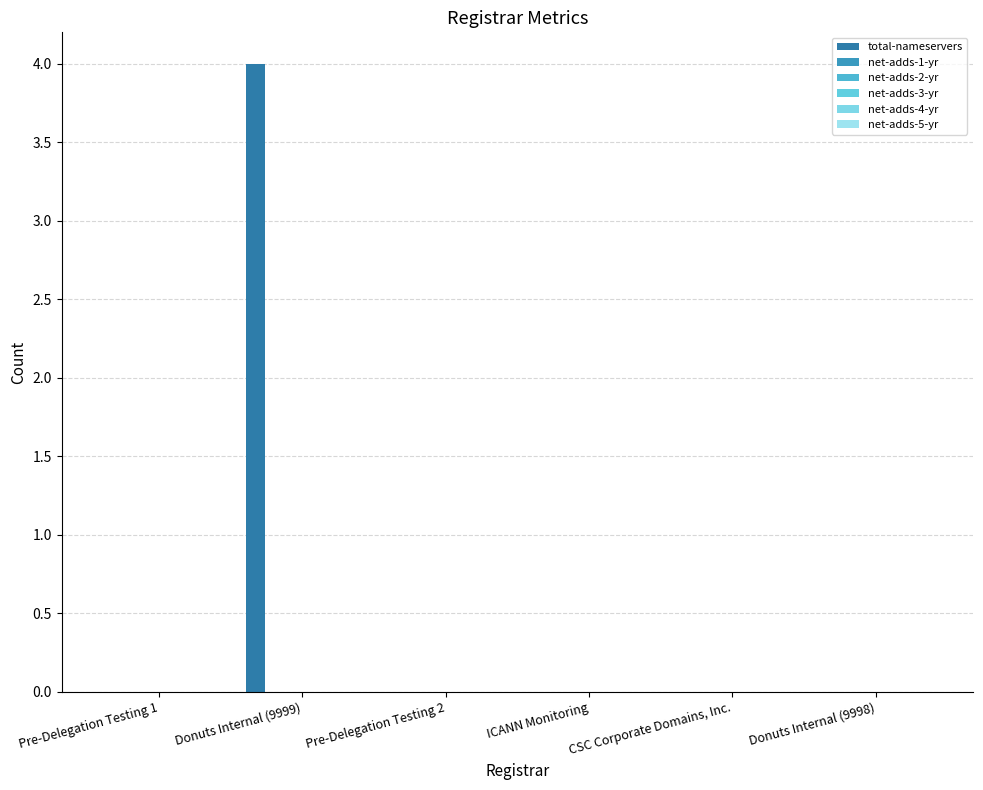

Are the bars horizontal?

No